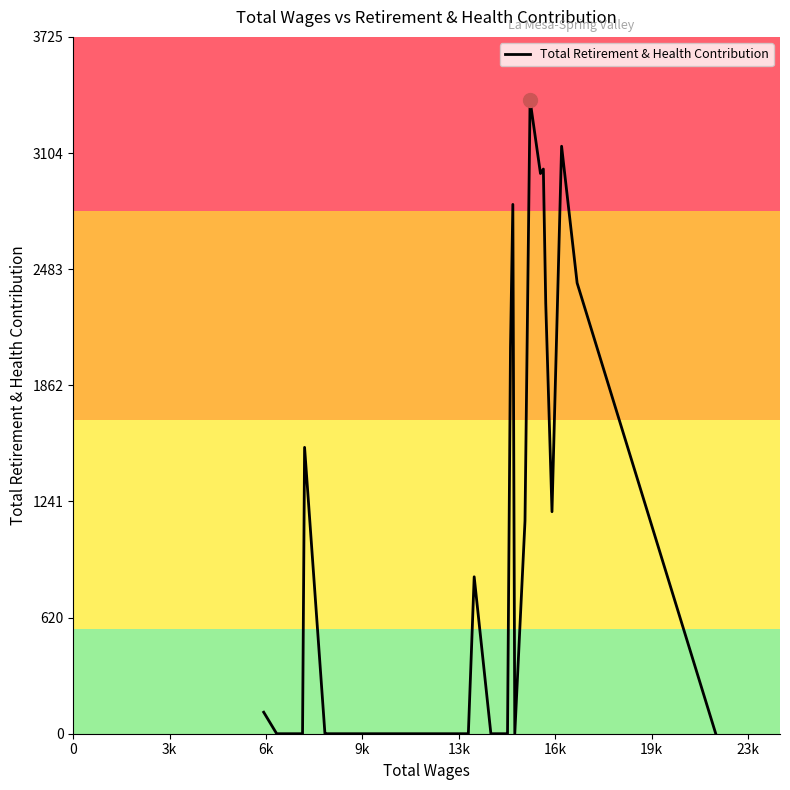

What is the maximum value shown in the chart?

3387